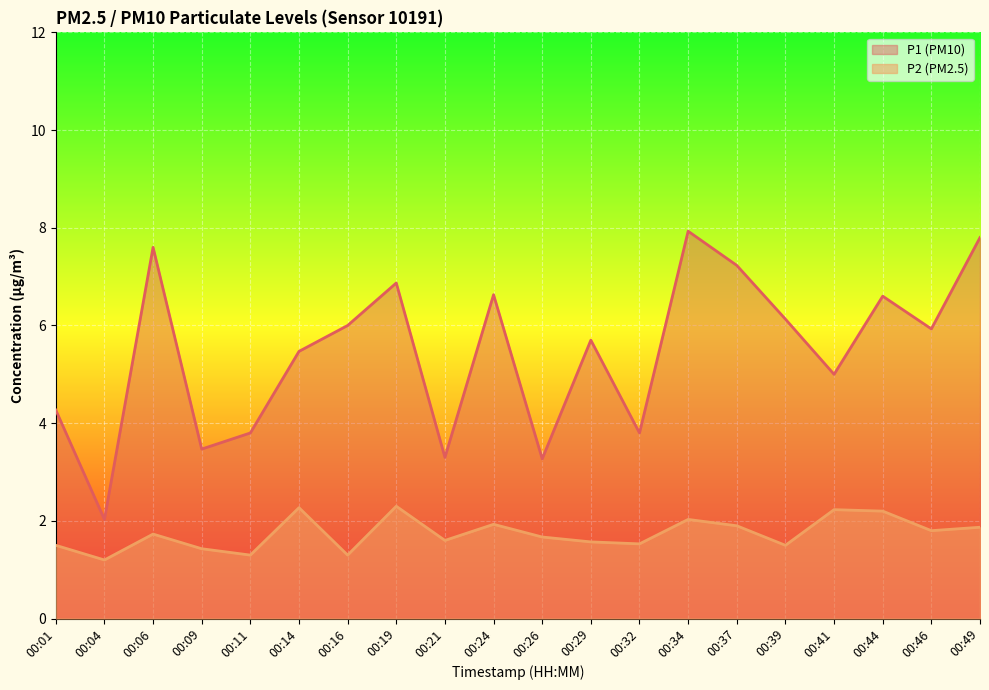

Reading right to left, what are all the values shown in this chart?

P1: 7.8	5.9	6.6	5.0	6.1	7.2	7.9	3.8	5.7	3.3	6.6	3.3	6.9	6.0	5.5	3.8	3.5	7.6	2.0	4.3
P2: 1.9	1.8	2.2	2.2	1.5	1.9	2.0	1.5	1.6	1.7	1.9	1.6	2.3	1.3	2.3	1.3	1.4	1.7	1.2	1.5